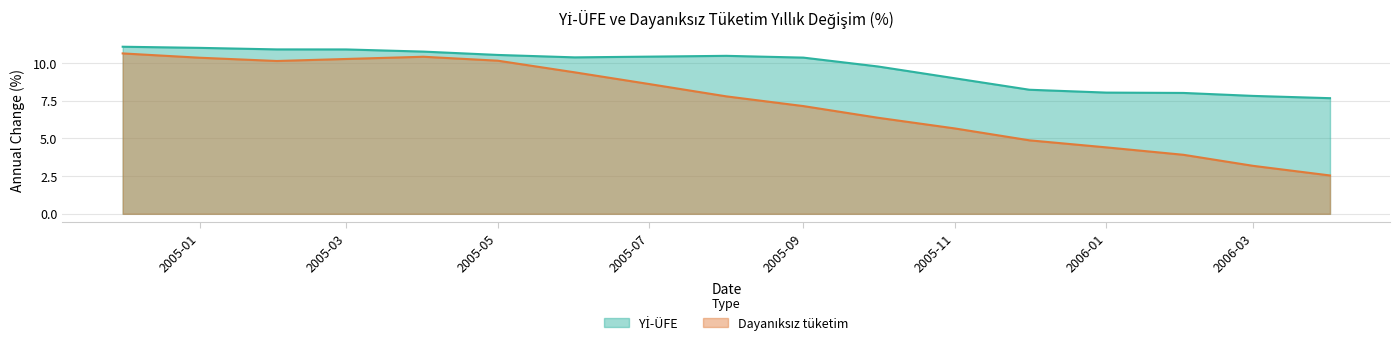

At which category does Dayanıksız tüketim reach its first local peak?

2005-04